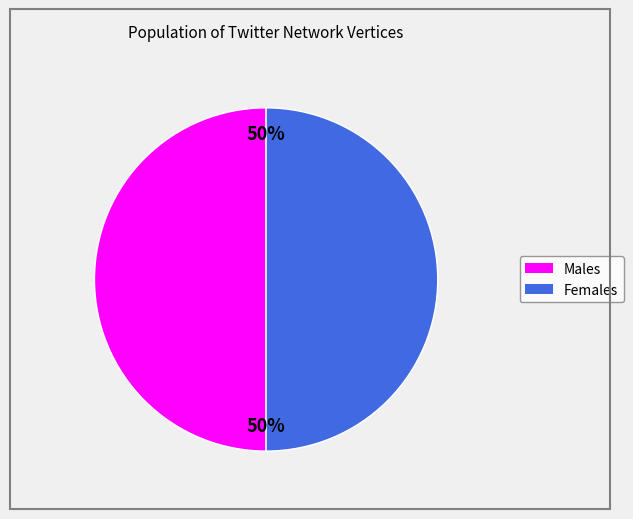

How many slices are in this pie chart?

2